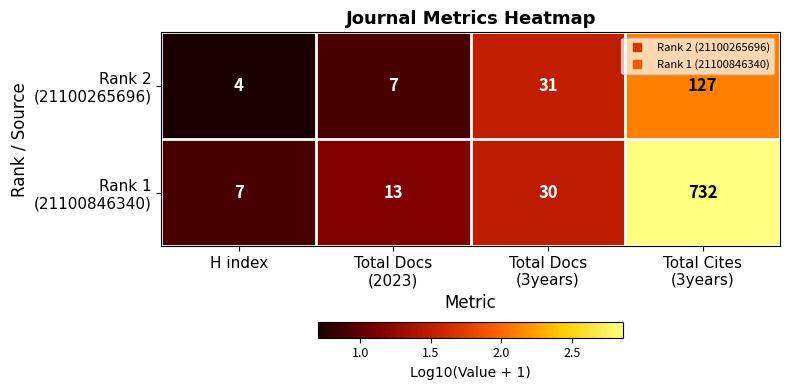

What is the total value across all series at H index?

11